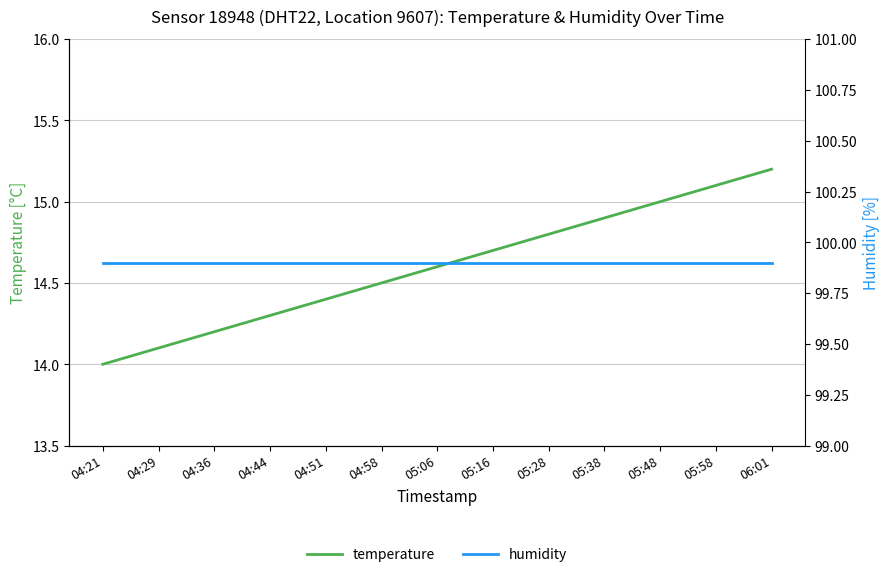

List the series in order of their peak value, highest first.

humidity, temperature